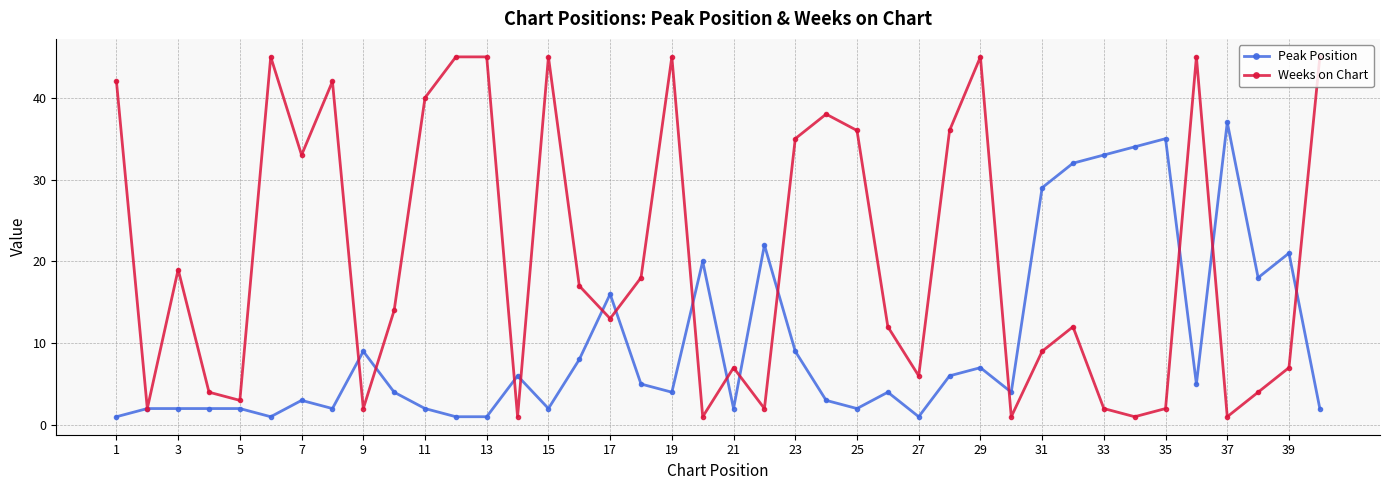

Which series has the widest spread of values?

Weeks on Chart